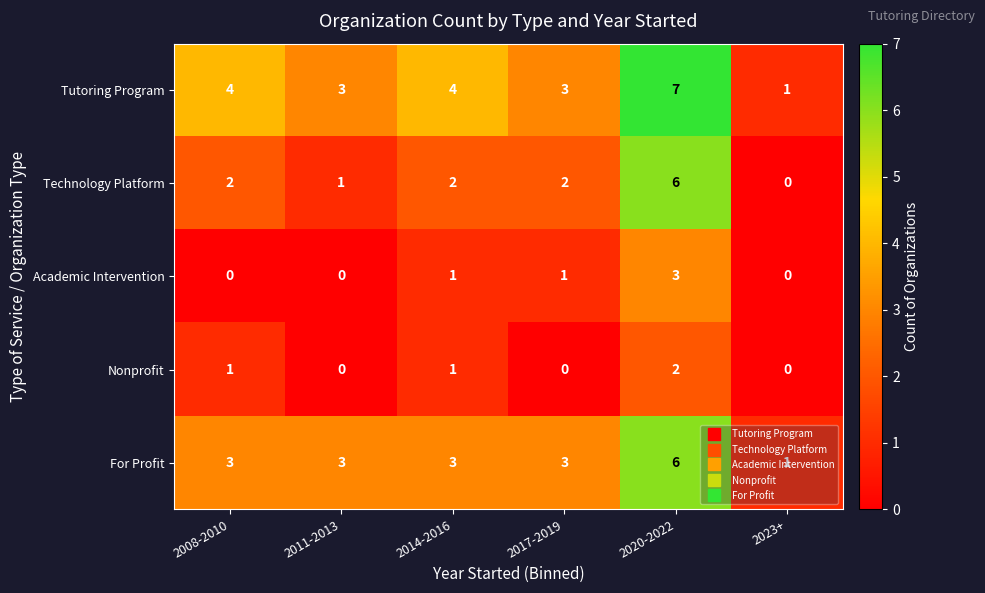

Count the For Profit values in the range 3 to 4.

4